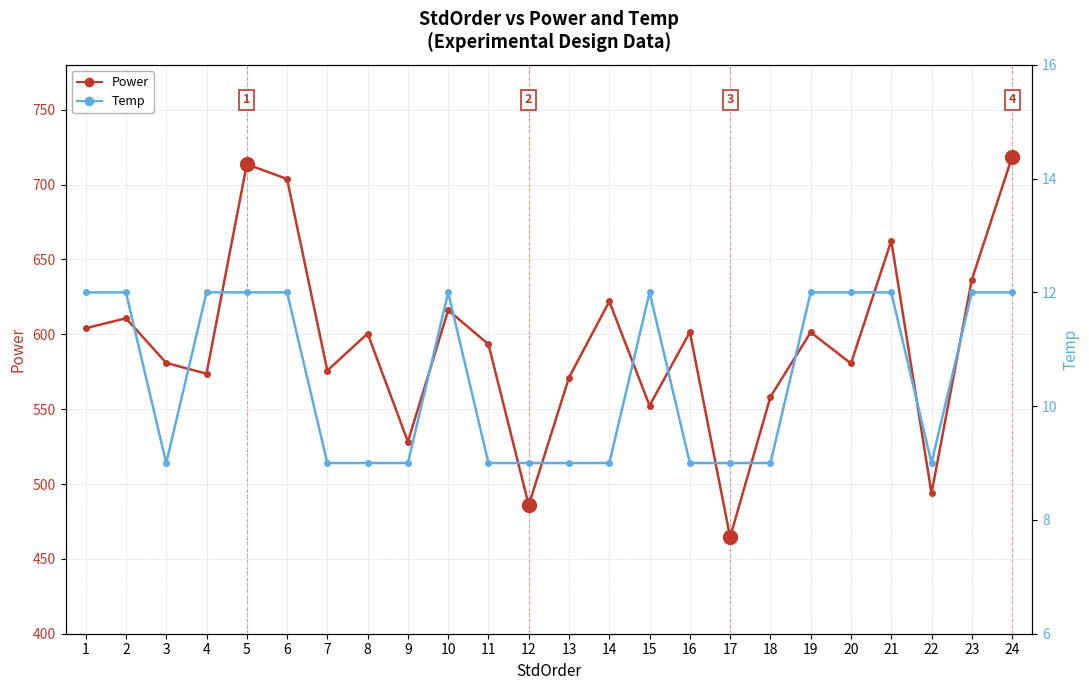

At which category is the sum across all series the highest?

24